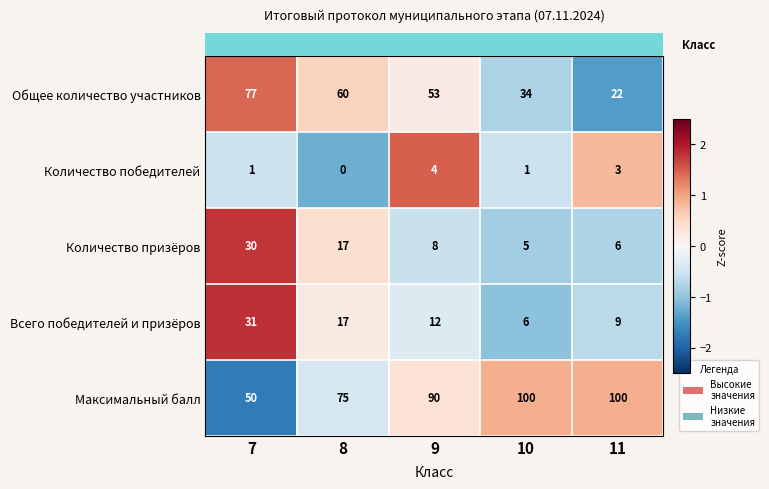

Which series has the largest total across all categories?

Максимальный балл